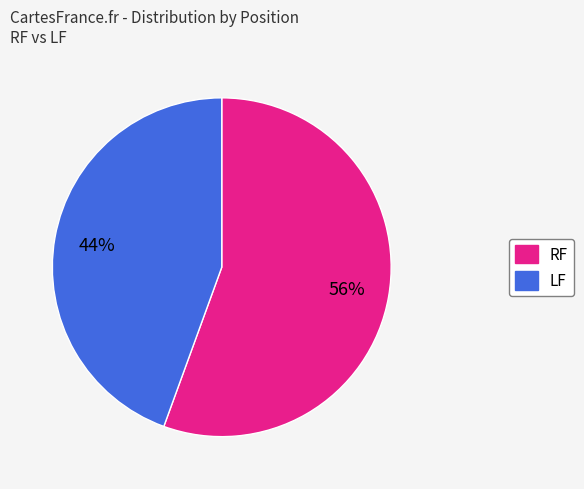

Which slice is the largest?

RF